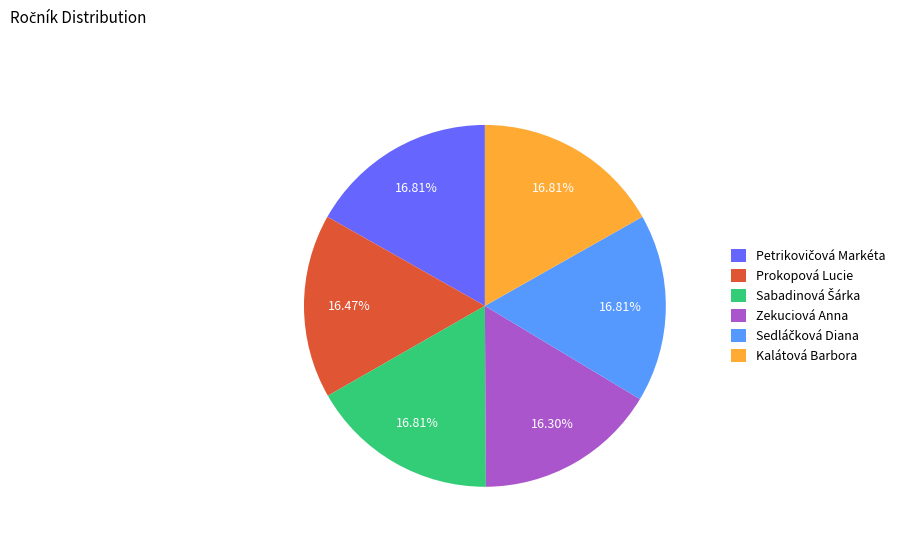

Does Prokopová Lucie account for over 50% of the chart?

No